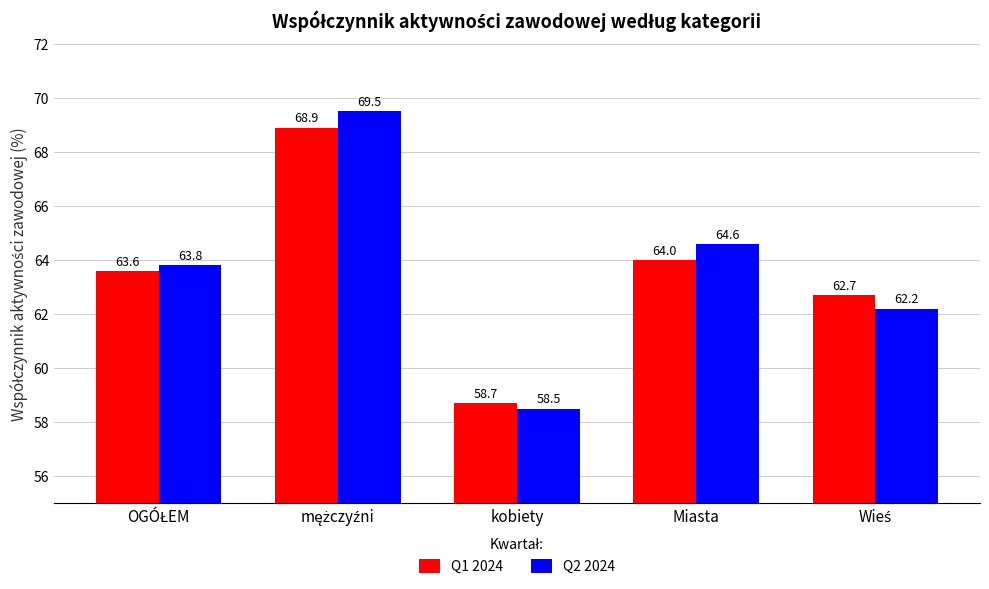

Rank the series by their average value, from highest to lowest.

Q2 2024, Q1 2024